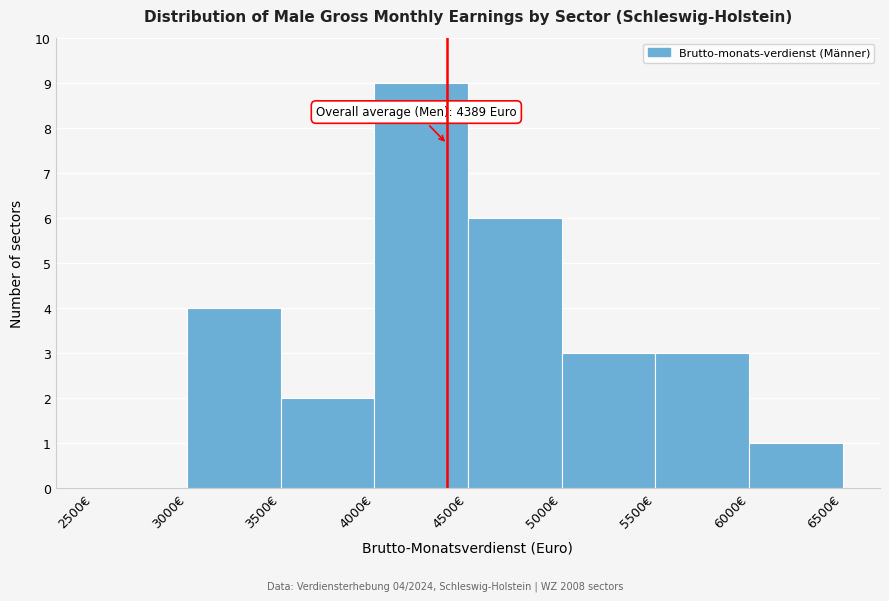

Over which range of the x-axis is the bar tallest?

4000 to 4500